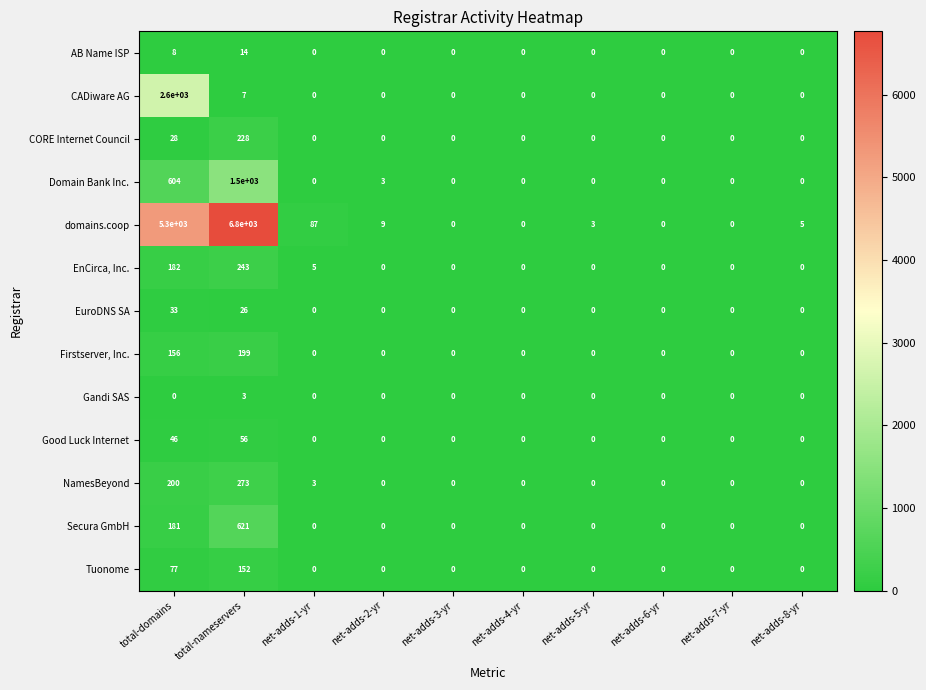

What value does the AB Name ISP series have at total-domains?

8